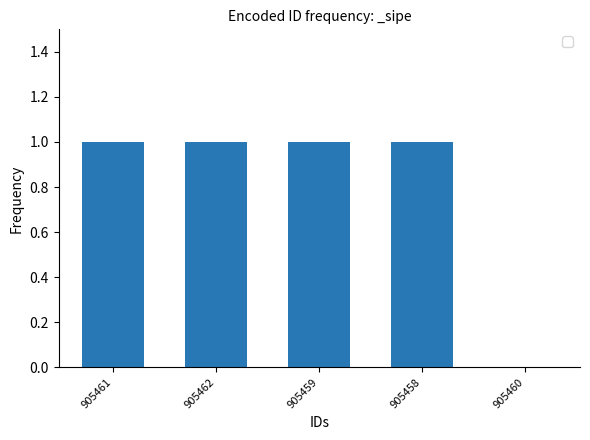

The chart shows a value of 1 at 905461. True or false?

True